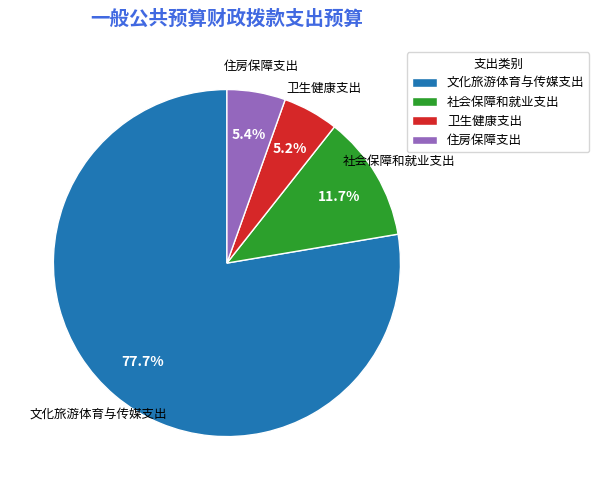

Count the number of slices in the pie.

4